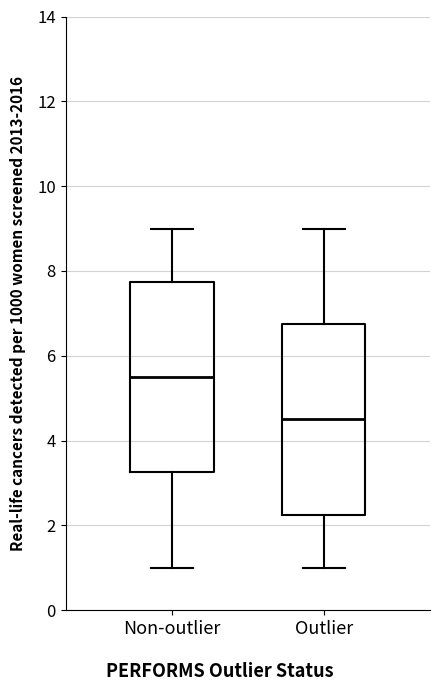

Reading left to right, transcribe this box plot: for each box, give where its median line is, the range the box spans, and where its two whiskers end, as read against the y-axis. The values are not printed on the chart, so give them approximately, as read against the axis.

Non-outlier: median 5.6, box 3.2 to 7.8, whiskers 1.0 to 9.0
Outlier: median 4.6, box 2.2 to 6.8, whiskers 1.0 to 9.0